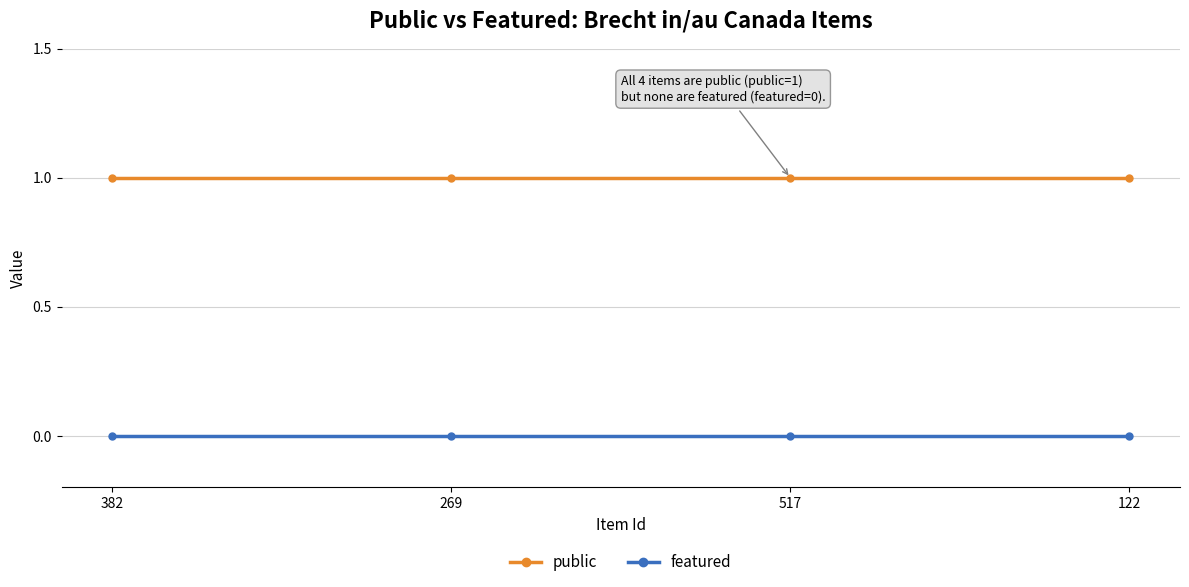

How many categories are shown in the chart?

4